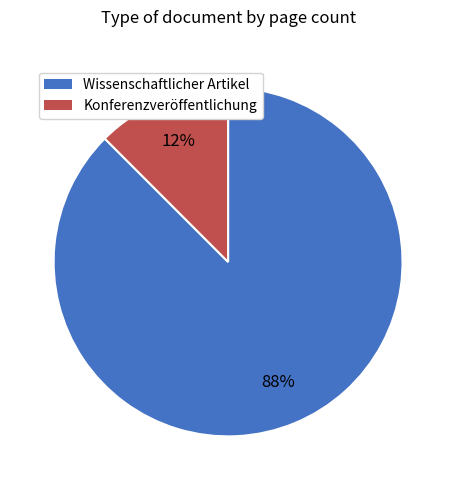

Which has a higher value, Wissenschaftlicher Artikel or Konferenzveröffentlichung?

Wissenschaftlicher Artikel